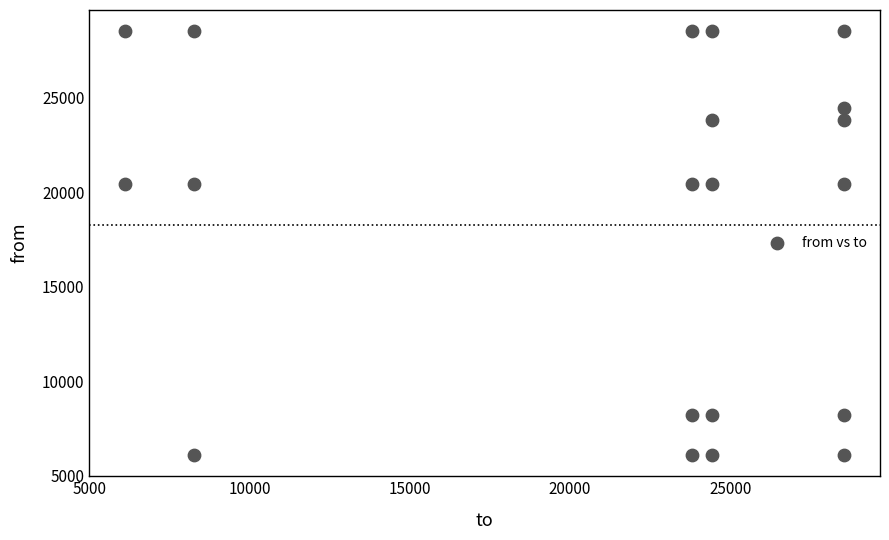

What is the range of Y values (max minus min)?

22410